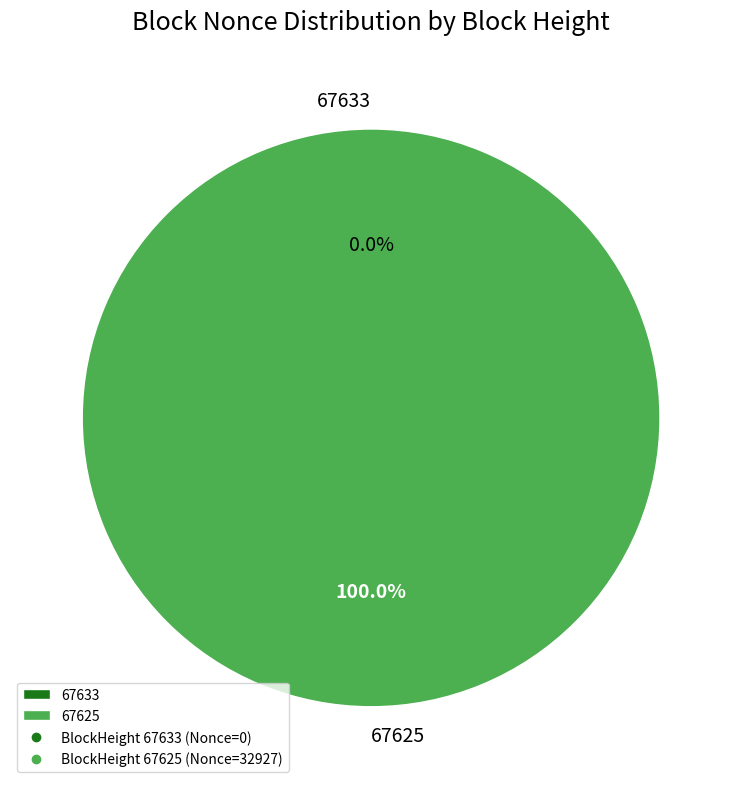

Does 67625 represent more than half of the total?

Yes